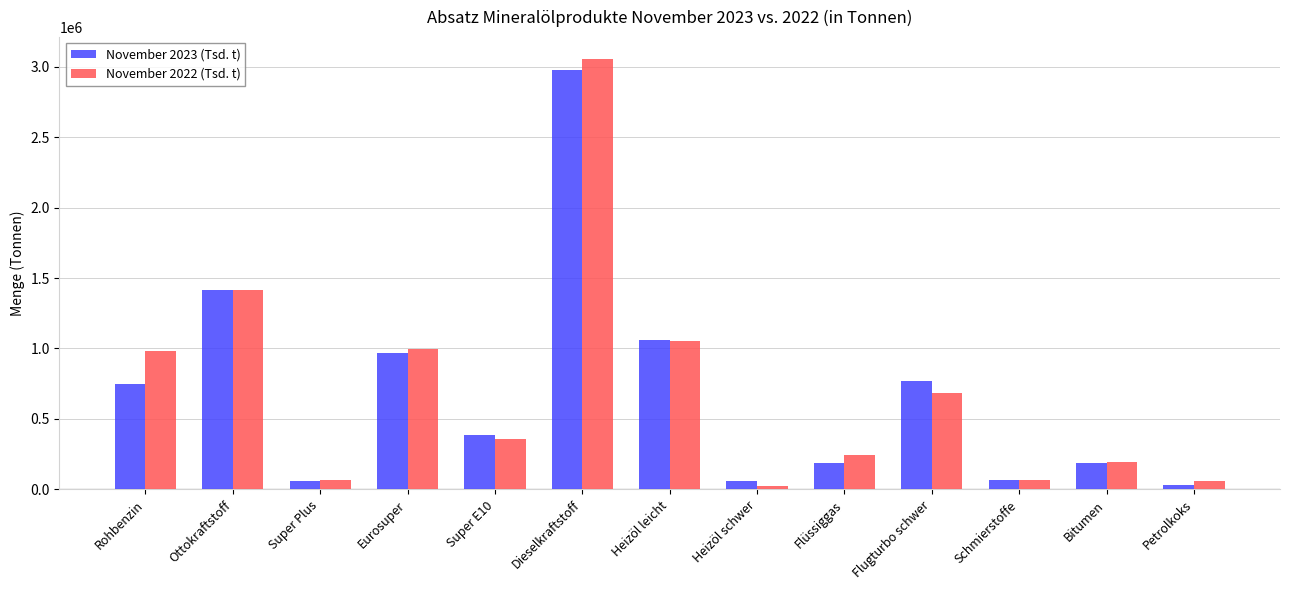

Which series has the largest range (max minus min)?

November 2022 (Tsd. t)